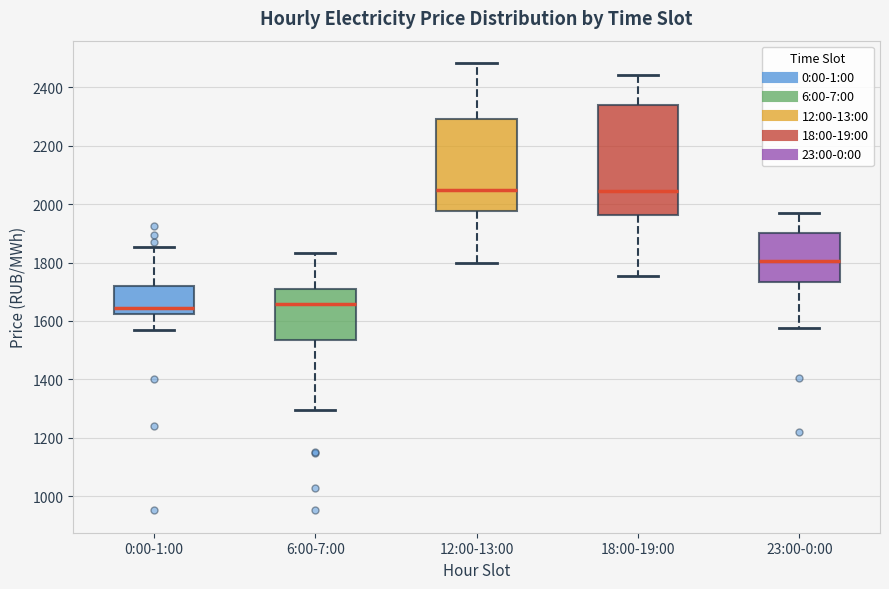

Comparing the boxes themselves (not the whiskers), which one is the tallest?

18:00-19:00